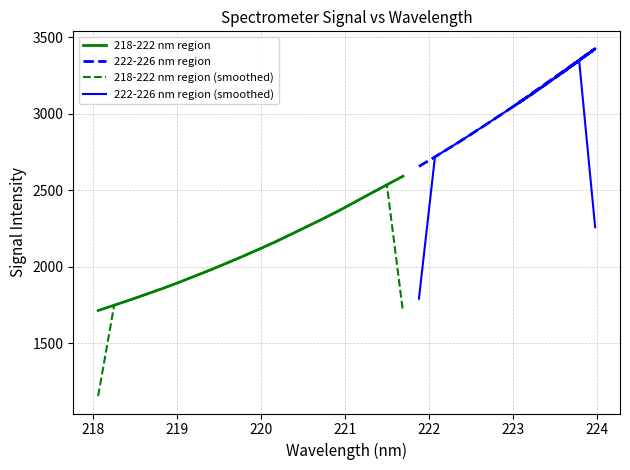

Which series has the largest total across all categories?

222-226 nm region